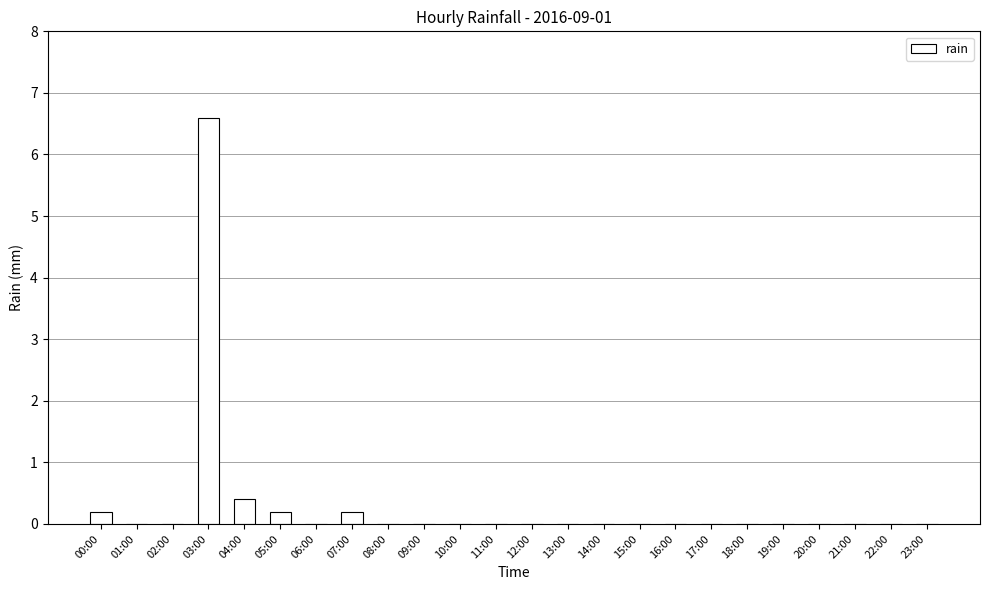

Reading left to right, what are all the values shown in this chart?

00:00=0.2	01:00=0.0	02:00=0.0	03:00=6.6	04:00=0.4	05:00=0.2	06:00=0.0	07:00=0.2	08:00=0.0	09:00=0.0	10:00=0.0	11:00=0.0	12:00=0.0	13:00=0.0	14:00=0.0	15:00=0.0	16:00=0.0	17:00=0.0	18:00=0.0	19:00=0.0	20:00=0.0	21:00=0.0	22:00=0.0	23:00=0.0